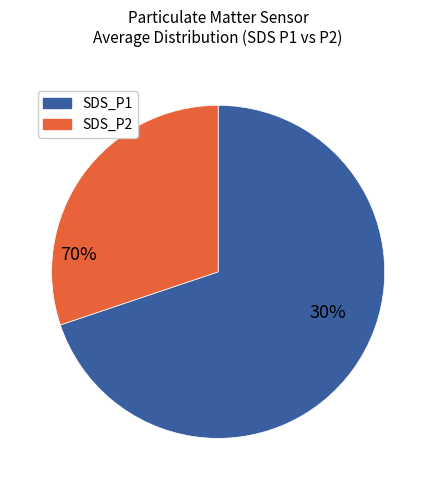

Between SDS_P2 and SDS_P1, which is larger?

SDS_P1